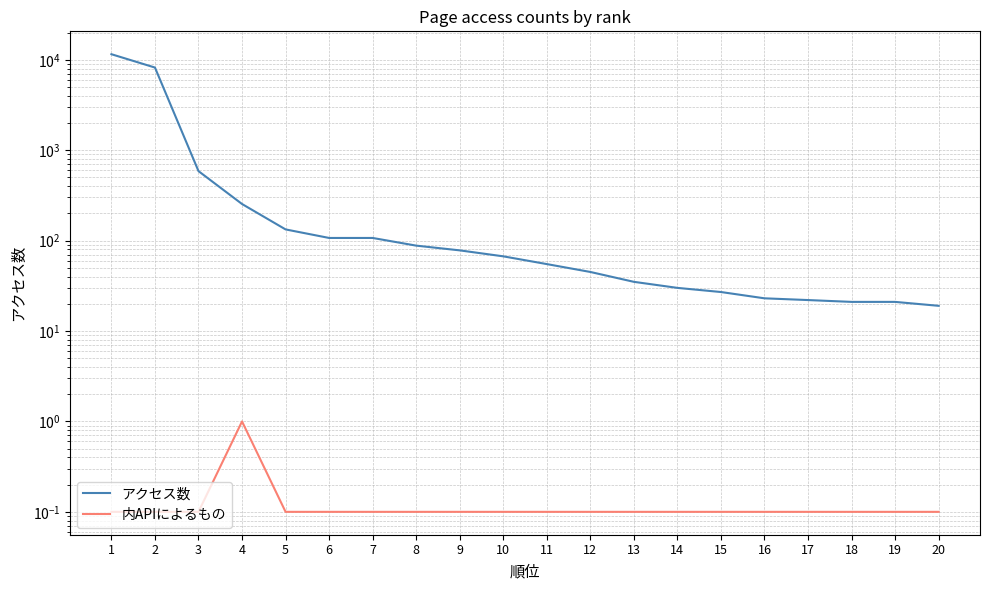

What is the sum of the 内APIによるもの values at 10 and 7?

0.2